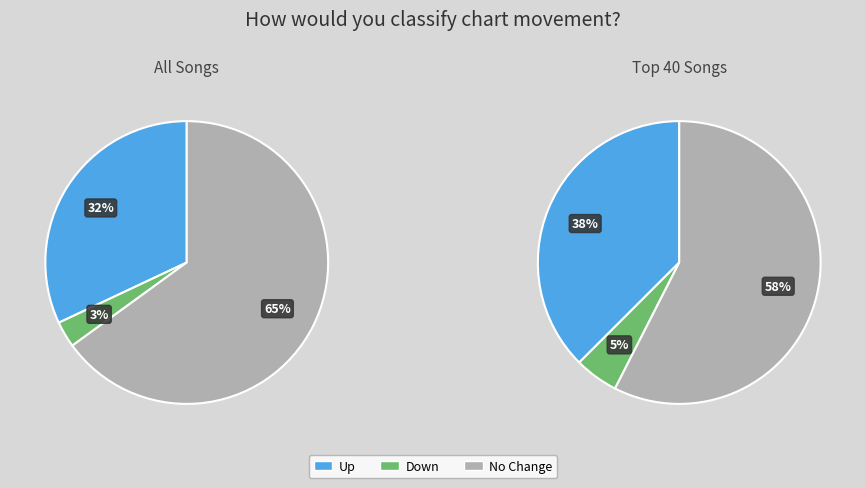

True or false: up accounts for 37% of the total.

False